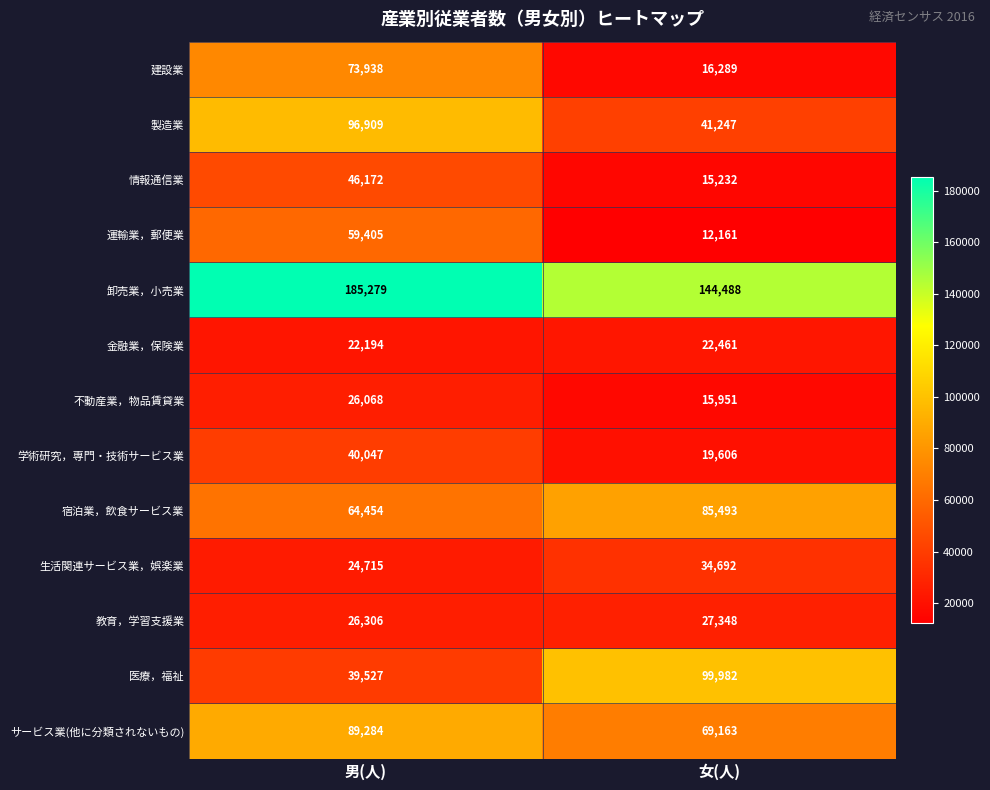

At how many categories does at least one series exceed 75965?

2